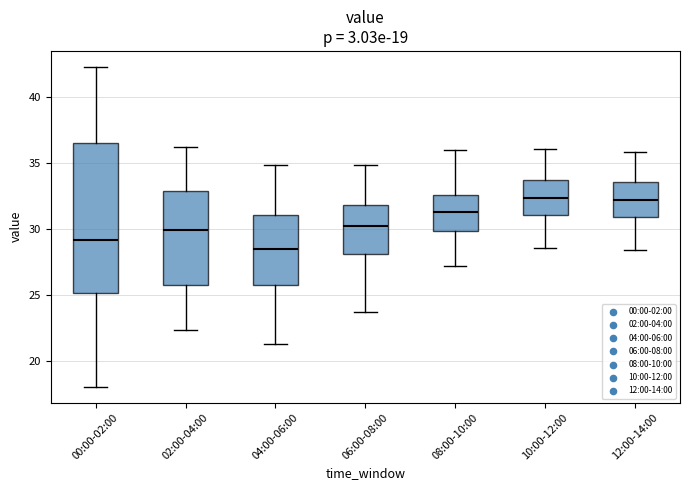

Which box is the tallest, from its lower edge to its upper edge?

00:00-02:00